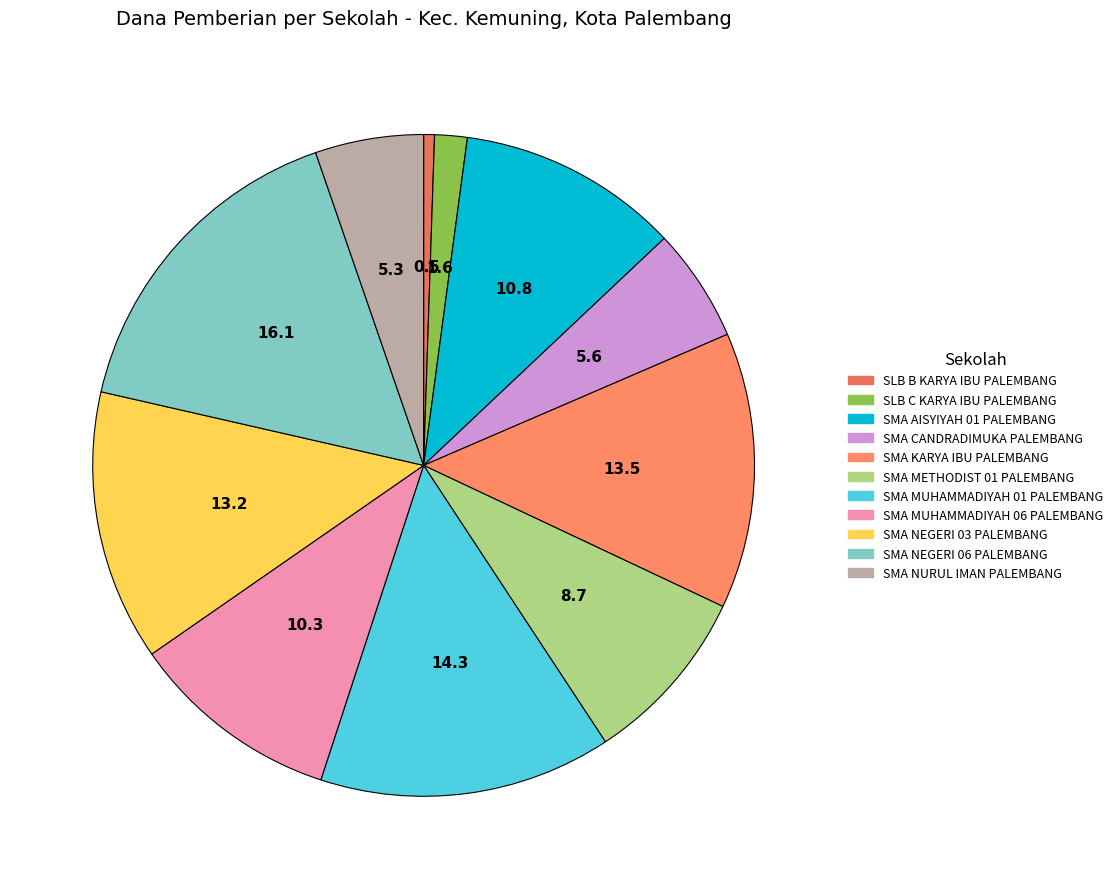

What percentage is the SMA MUHAMMADIYAH 01 PALEMBANG slice, to the nearest percent?

14%